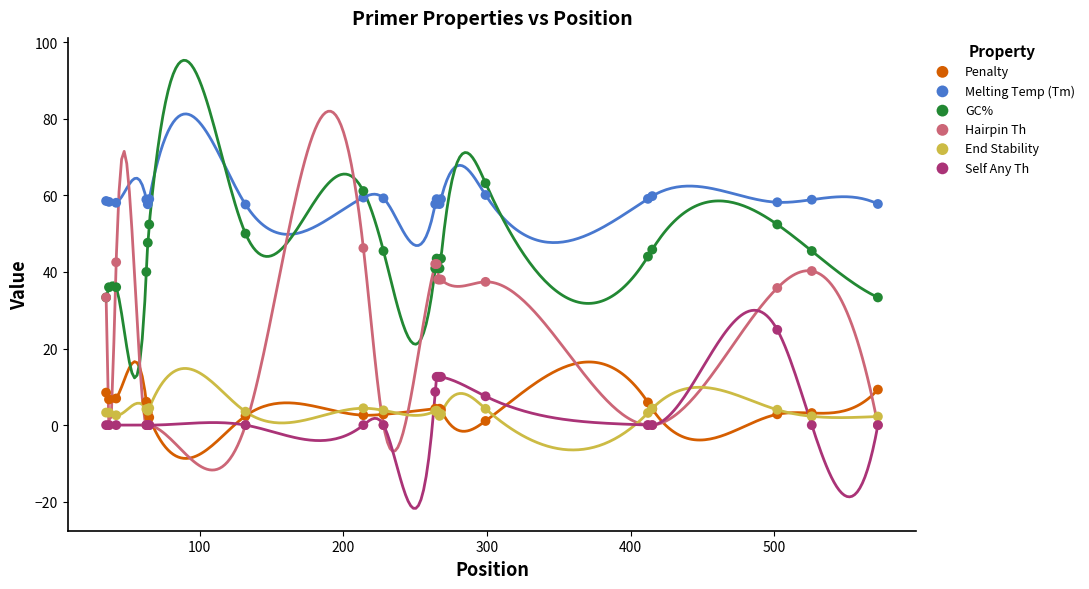

In the Hairpin Th series, what Y value is closest to 23?

33.3